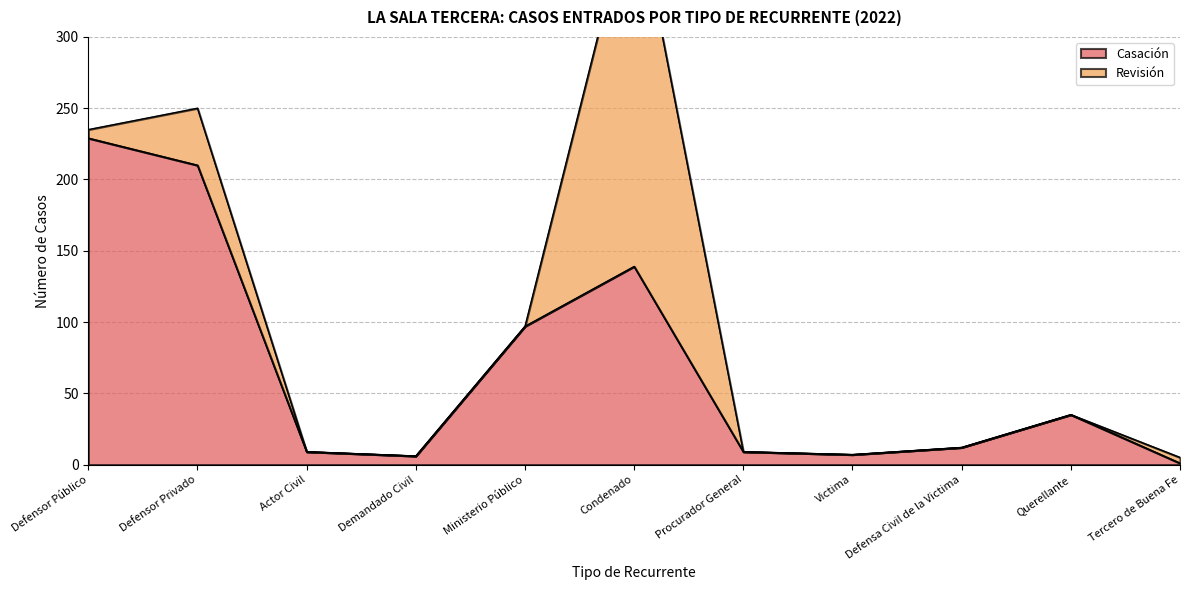

The Casación series shows 161 at Ministerio Público. True or false?

False